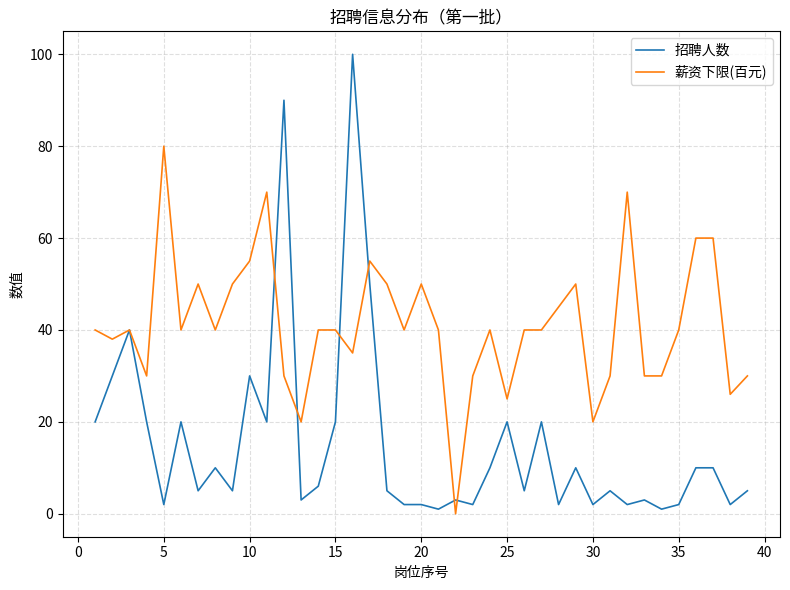

What is the maximum value for 招聘人数?

100